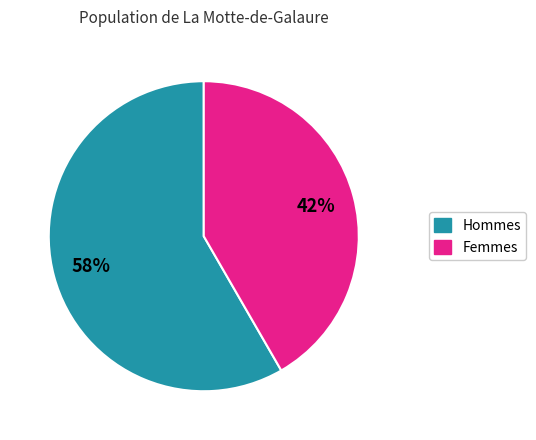

Is there any slice that represents more than half of the pie?

Yes